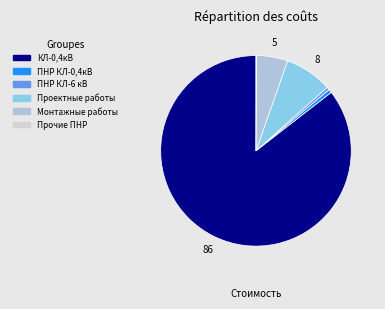

Is the sum of ПНР КЛ-6 кВ and ПНР КЛ-0,4кВ greater than half?

No